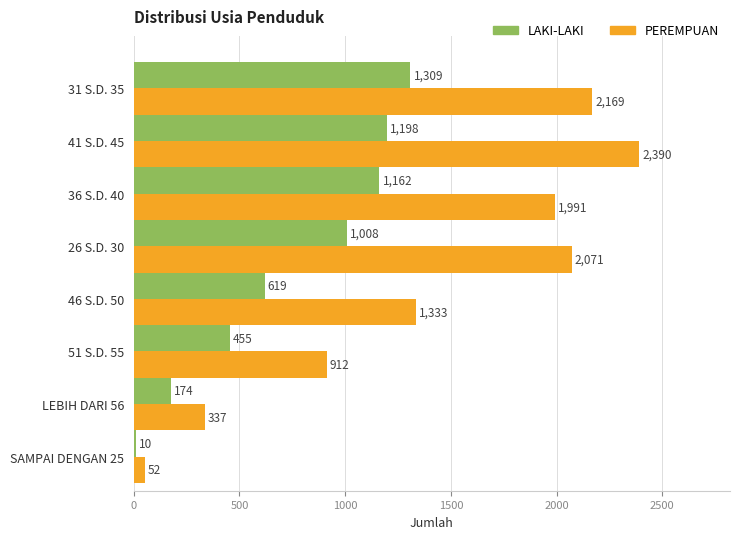

At how many categories does at least one series exceed 1573?

4